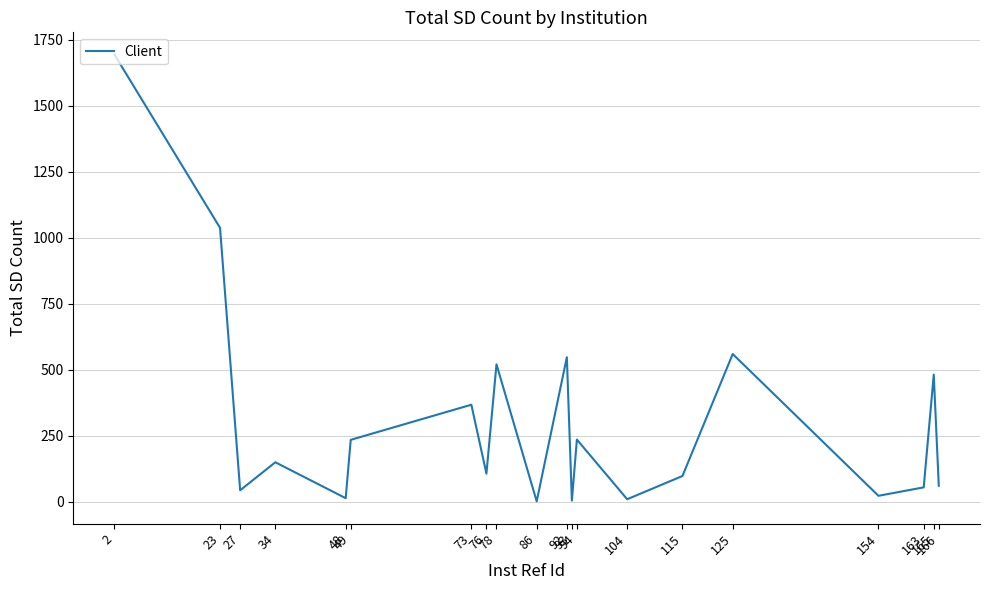

What is the ratio of the value at 165 to the value at 23?

0.5